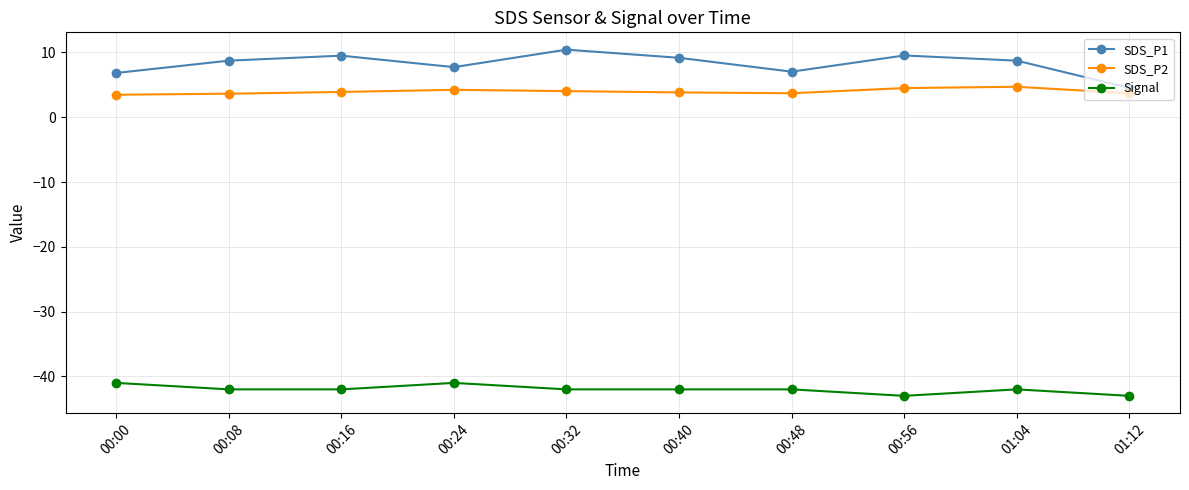

Which series has the largest total across all categories?

SDS_P1